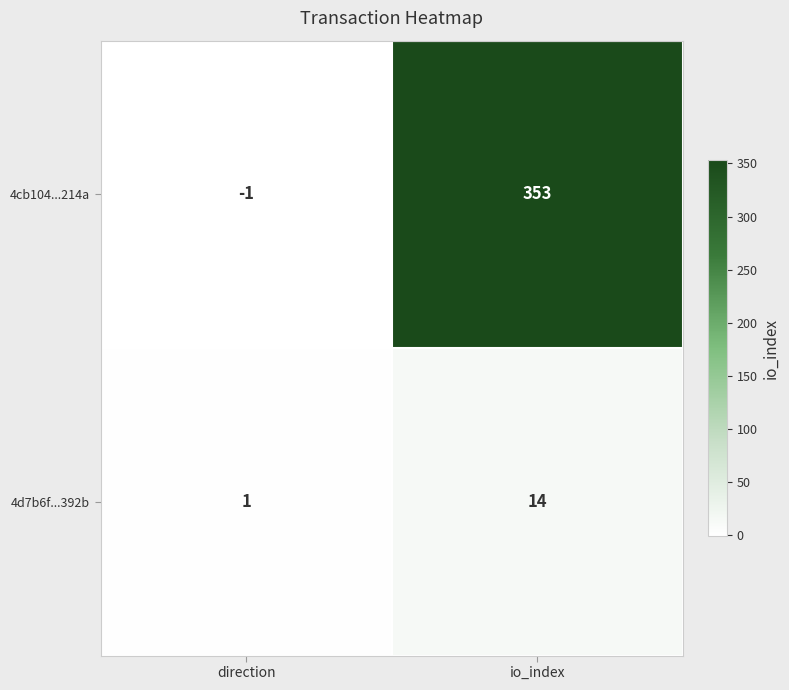

What is the difference between the highest and lowest values at io_index?

339